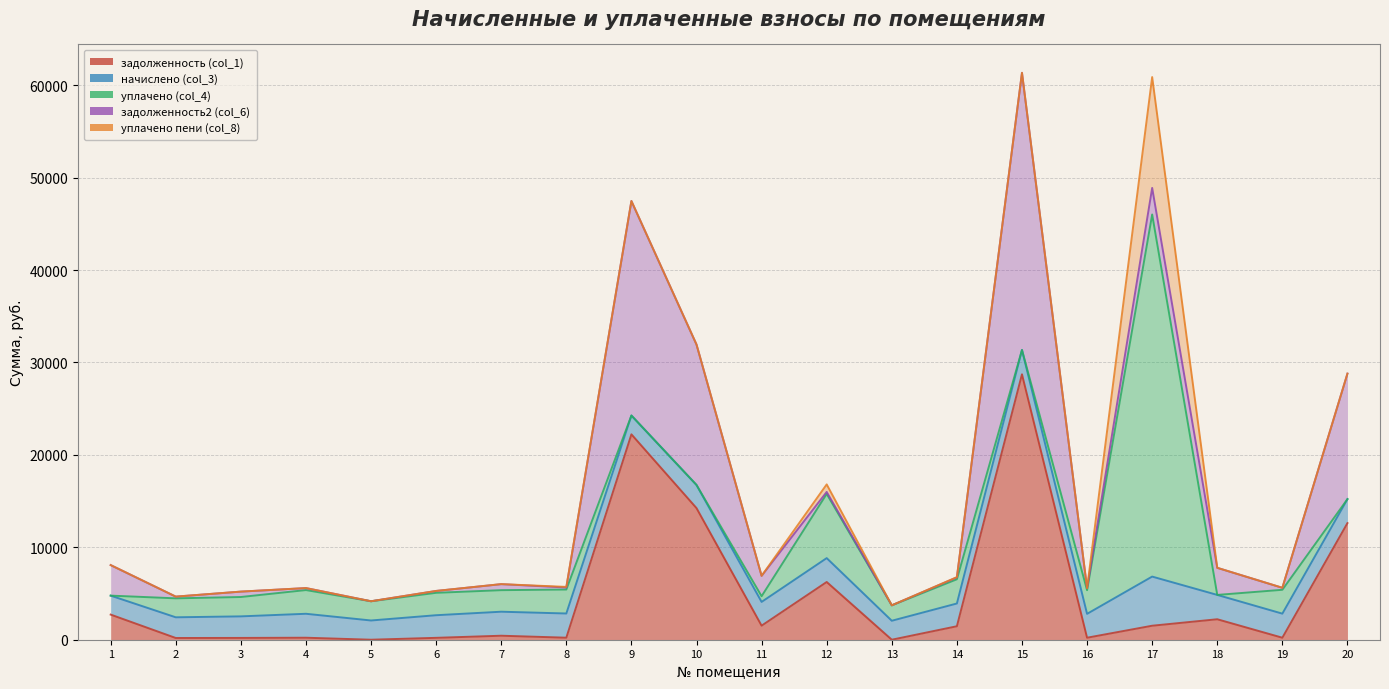

At which category does уплачено (col_4) reach its first local peak?

4